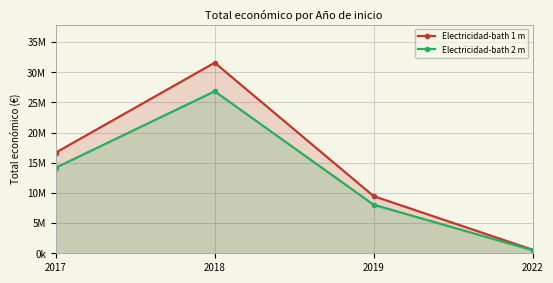

What is the value of the Electricidad-bath 2 m point at the 4th from the left?

504656.0